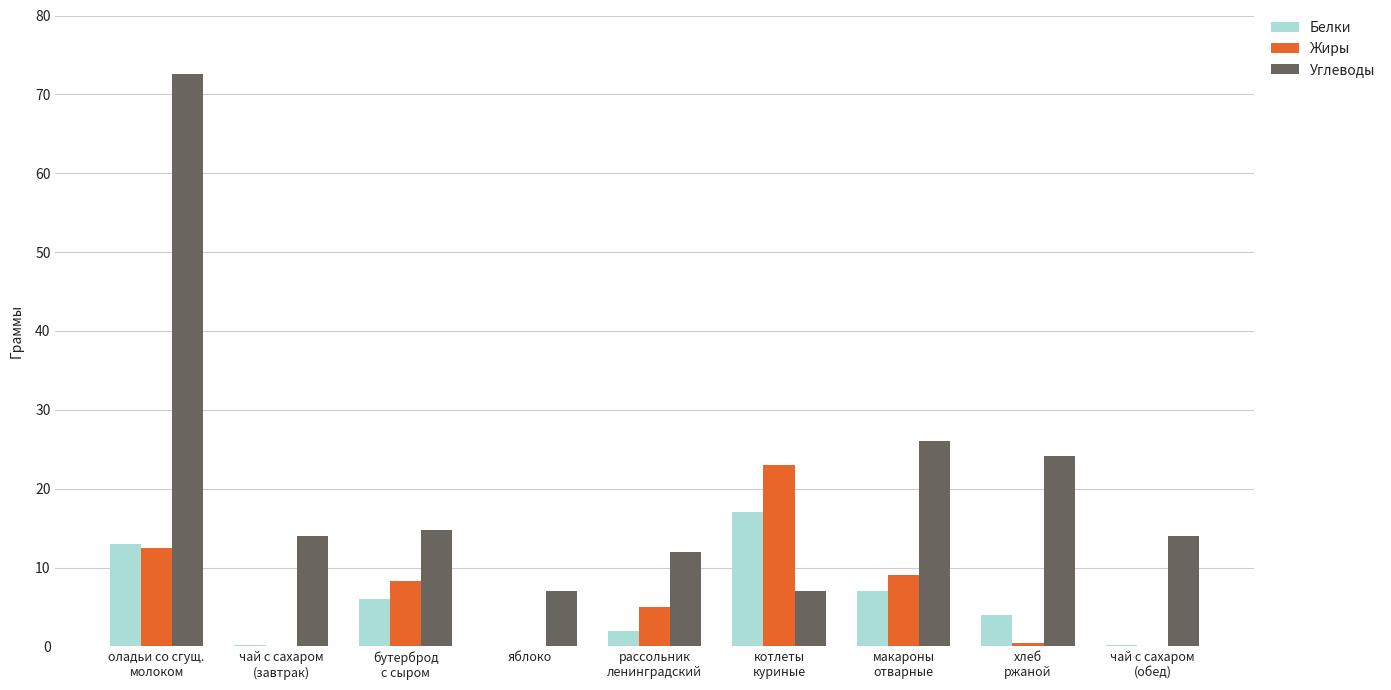

What are all the series names shown in the legend?

Белки, Жиры, Углеводы